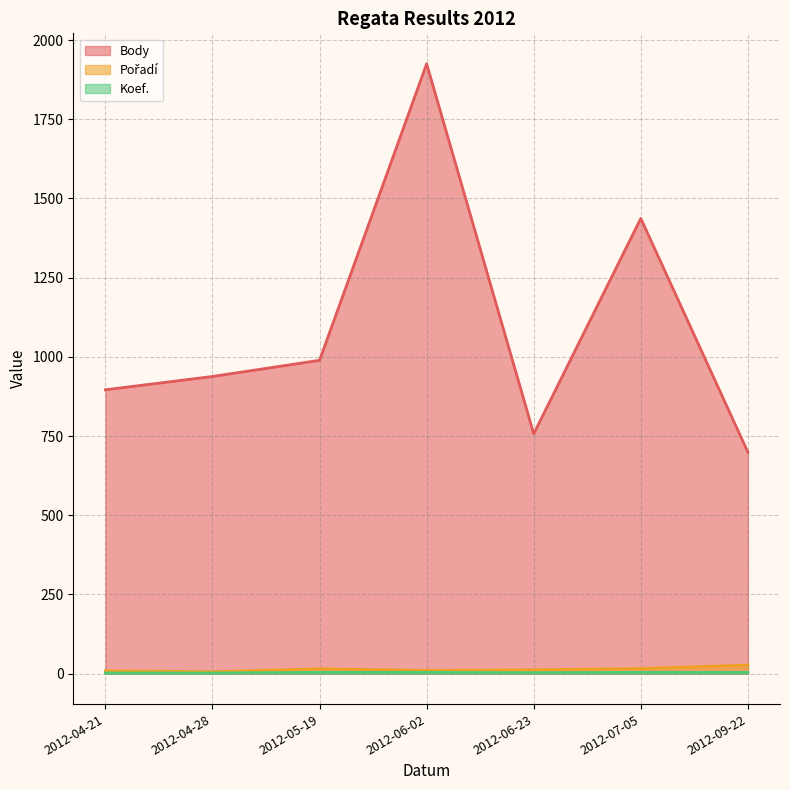

Which series has the largest range (max minus min)?

Body